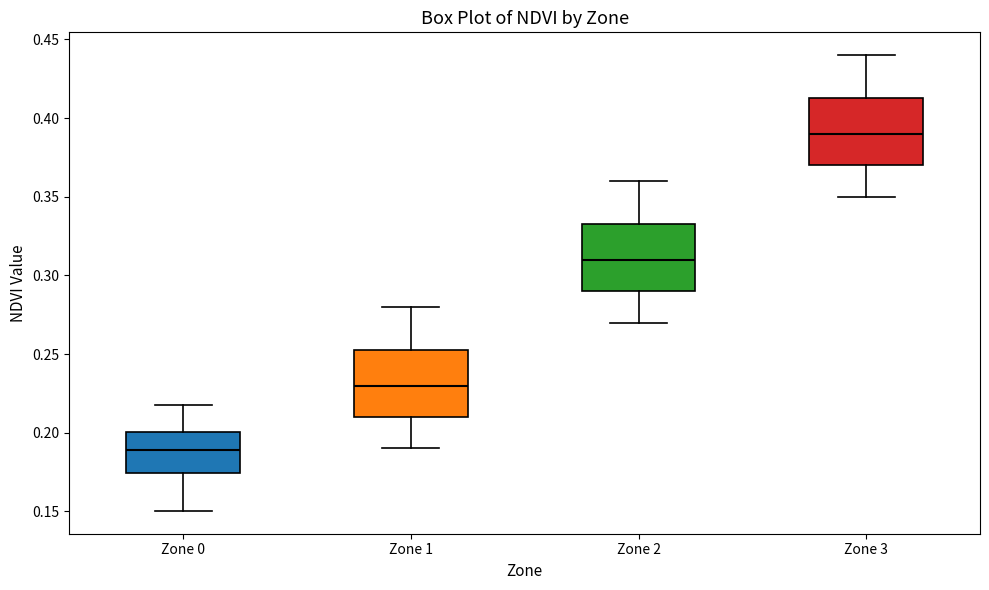

Reading left to right, read every box against the y-axis: the position of its median line, the range the box covers, and the ends of its whiskers. The values are not printed on the chart, so give them approximately, as read against the axis.

Zone 0: median 0.190, box 0.175 to 0.200, whiskers 0.150 to 0.215
Zone 1: median 0.230, box 0.210 to 0.255, whiskers 0.190 to 0.280
Zone 2: median 0.310, box 0.290 to 0.335, whiskers 0.270 to 0.360
Zone 3: median 0.390, box 0.370 to 0.415, whiskers 0.350 to 0.440